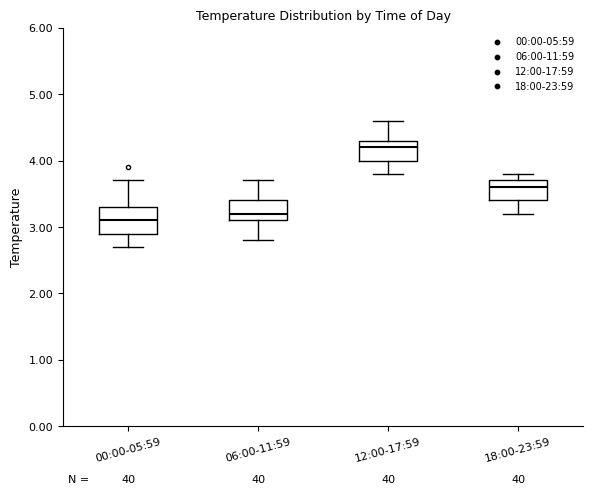

Reading left to right, read every box against the y-axis: the position of its median line, the range the box covers, and the ends of its whiskers. The values are not printed on the chart, so give them approximately, as read against the axis.

00:00-05:59: median 3.1, box 2.9 to 3.3, whiskers 2.7 to 3.7
06:00-11:59: median 3.2, box 3.1 to 3.4, whiskers 2.8 to 3.7
12:00-17:59: median 4.2, box 4.0 to 4.3, whiskers 3.8 to 4.6
18:00-23:59: median 3.6, box 3.4 to 3.7, whiskers 3.2 to 3.8